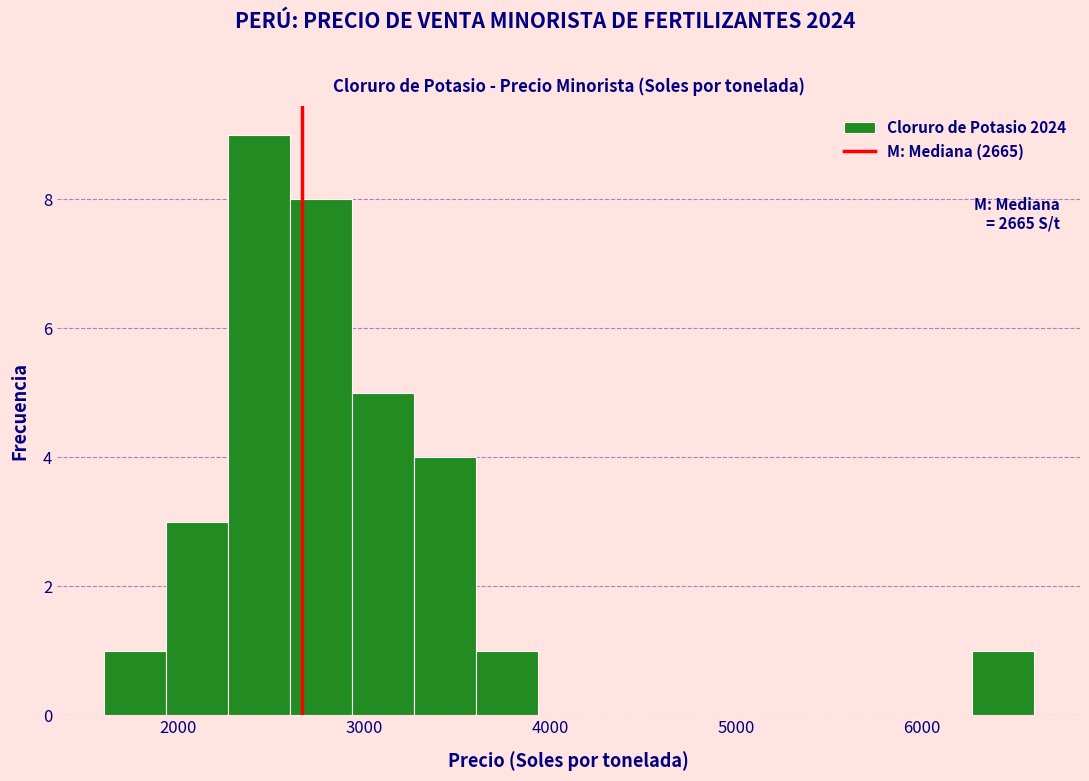

Around what value on the x-axis is the tallest bar? Give the approximate position of its centre, as read against the axis.

2400